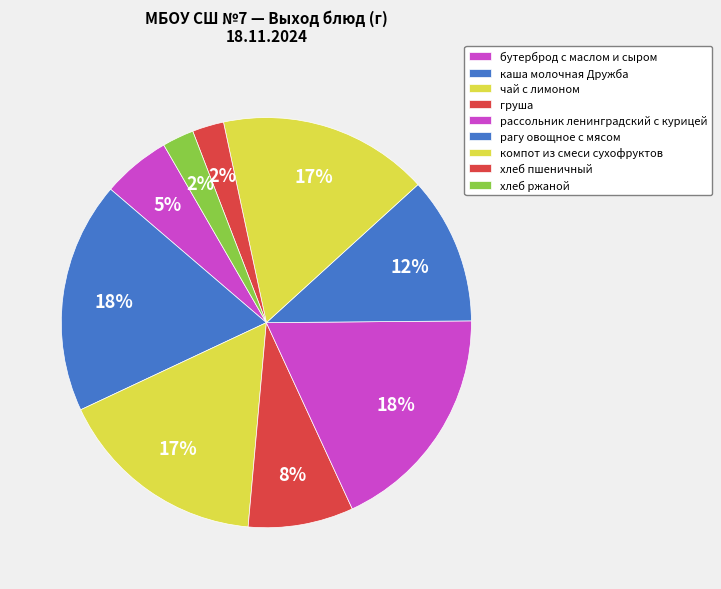

True or false: хлеб пшеничный accounts for 1% of the total.

False